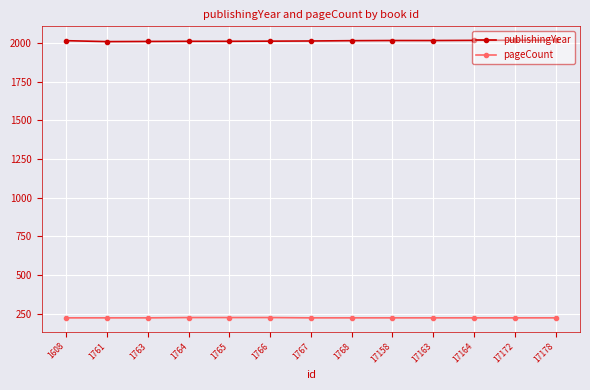

What is the total value across all series at 1767?

2238